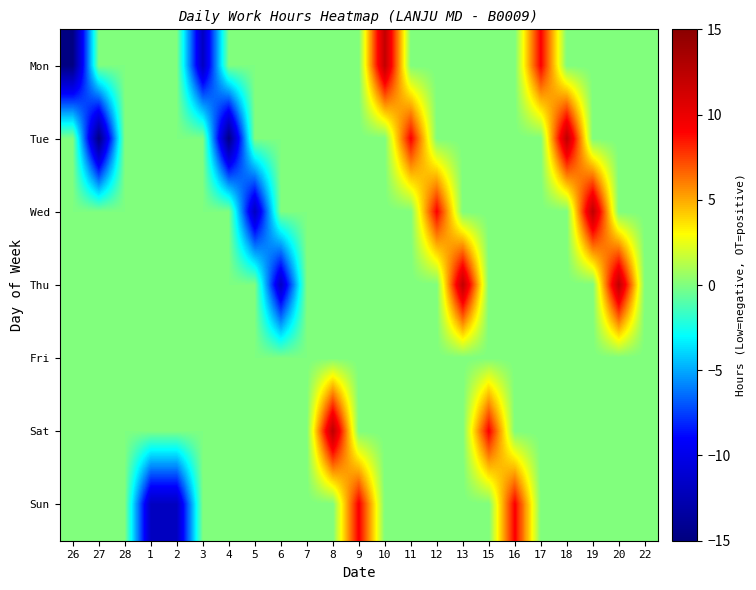

Which has a higher value, 18 or 6?

18